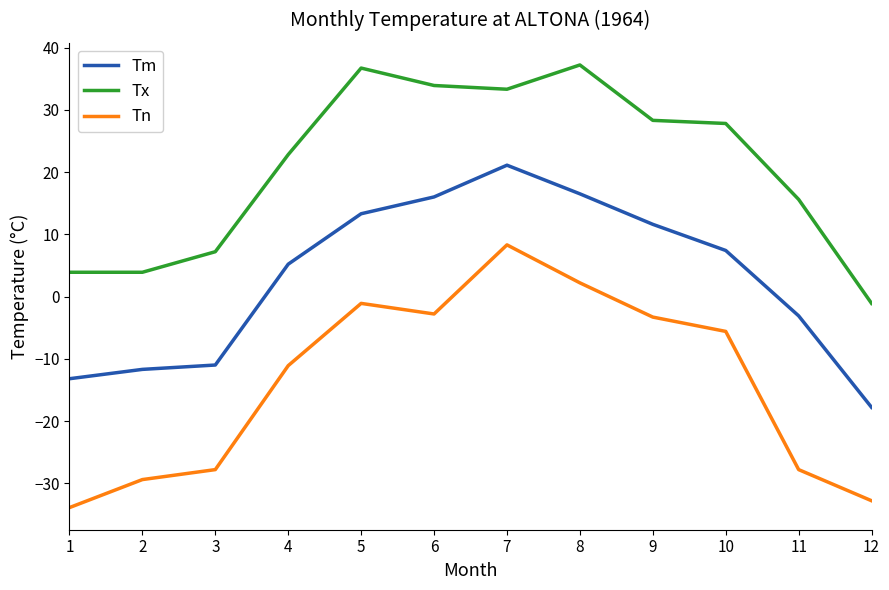

True or false: Tx has more than 1 interior local peaks.

True